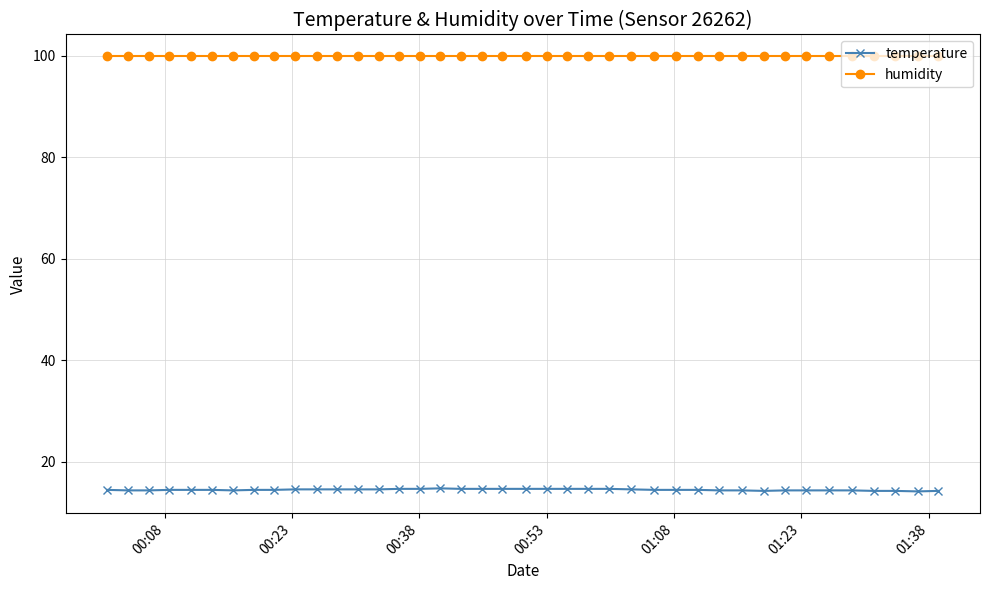

At how many categories does at least one series exceed 98?

40